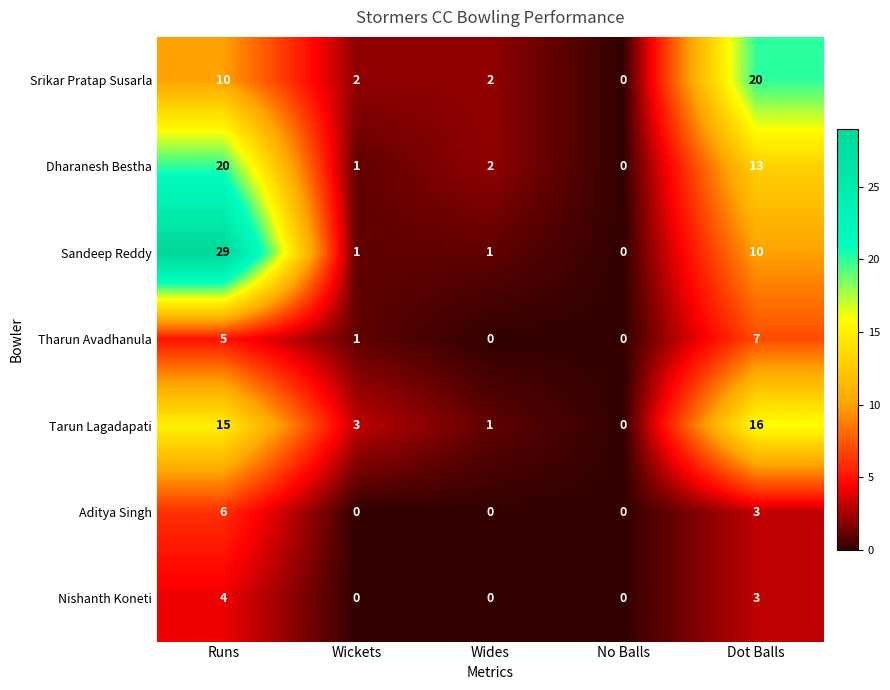

What is the spread (max minus min) of values at Wides?

2